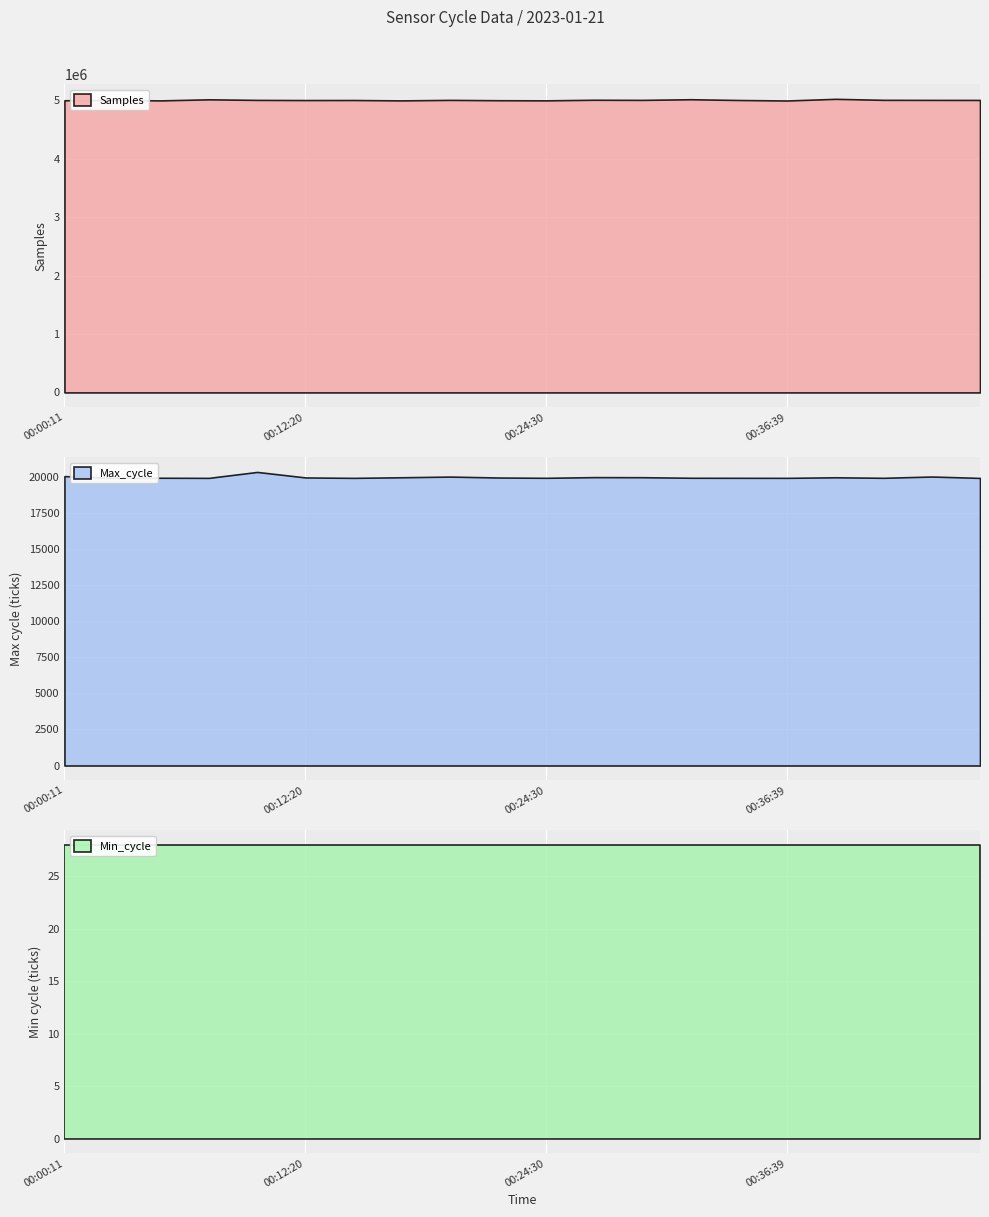

Rank the series at 00:19:38 from highest to lowest value.

Samples, Max_cycle, Min_cycle